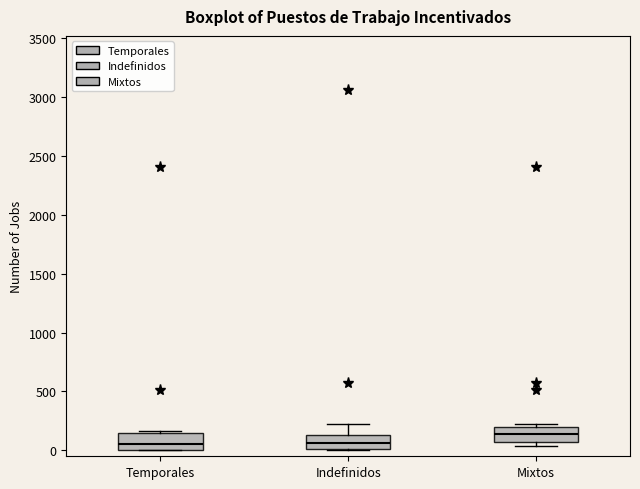

Reading left to right, transcribe this box plot: for each box, give where its median line is, the range the box spans, and where its two whiskers end, as read against the y-axis. The values are not printed on the chart, so give them approximately, as read against the axis.

Temporales: median 50, box 0 to 150, whiskers 0 to 150 (just above the box's upper edge)
Indefinidos: median 50, box 0 to 150, whiskers 0 to 250
Mixtos: median 150, box 50 to 200, whiskers 50 (just below the box's lower edge) to 250